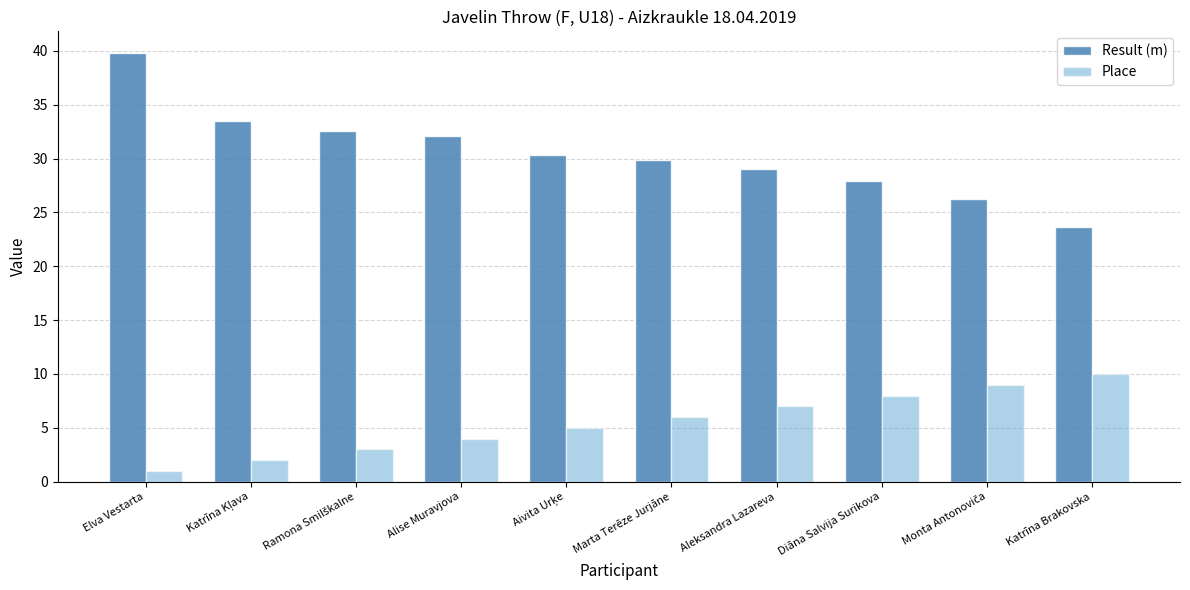

What is the greatest value displayed?

39.8